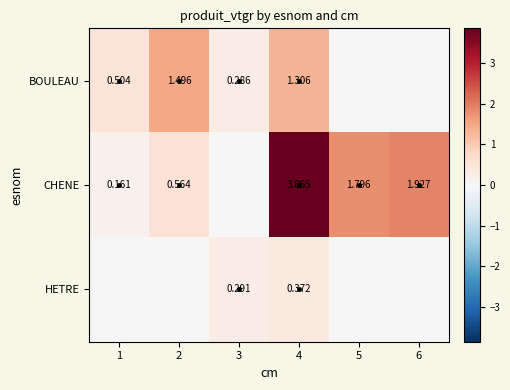

At 4, list the series in order from smallest to largest.

HETRE, BOULEAU, CHENE